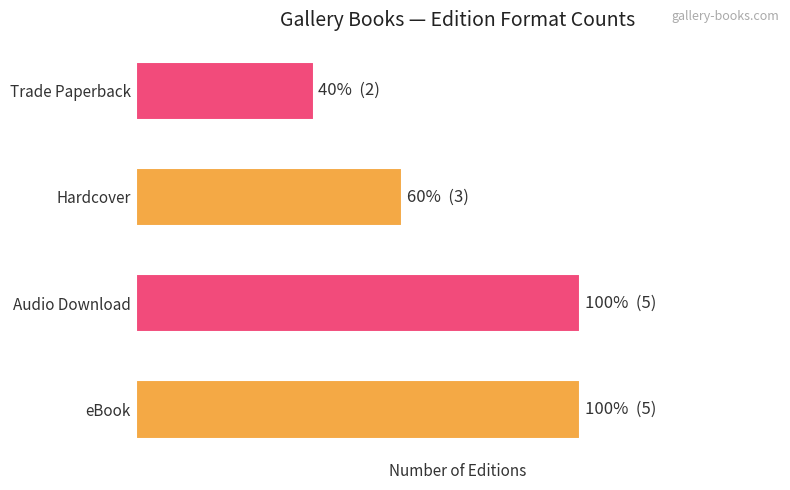

At which category does the chart reach its minimum across all series?

Trade Paperback